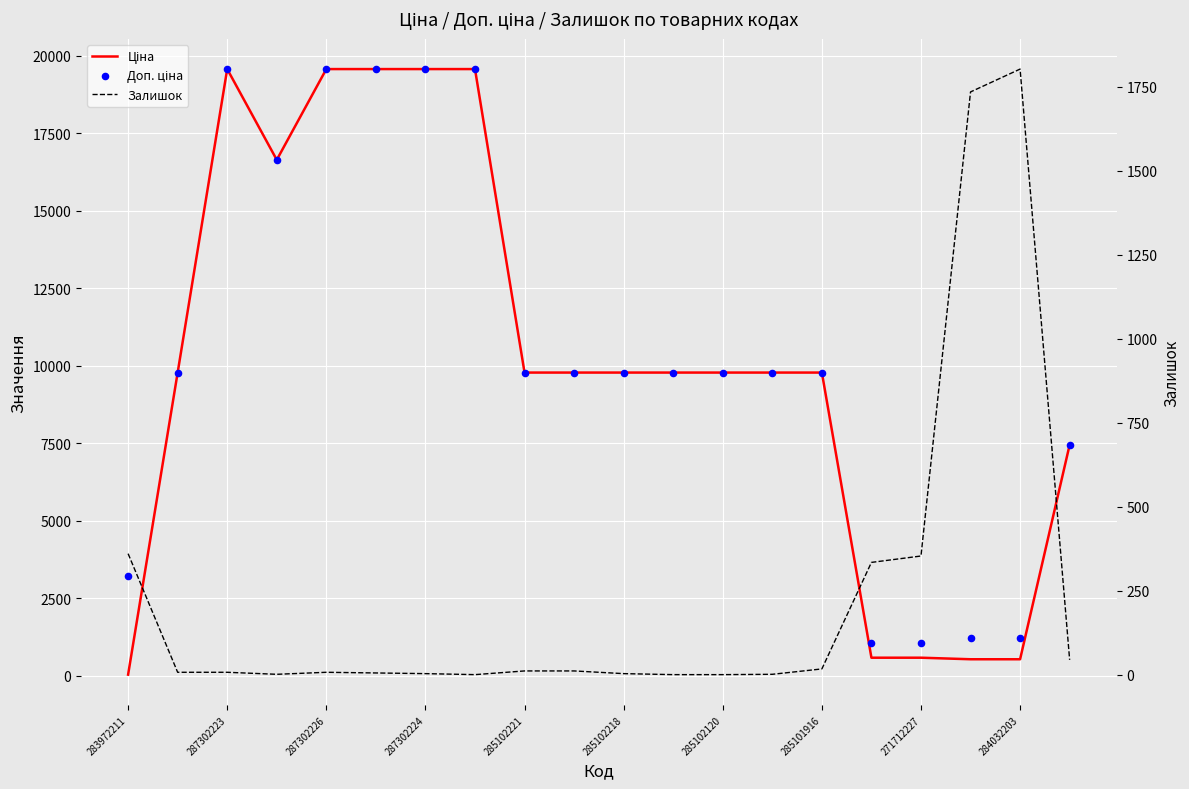

What is the total value across all series at 284032203?

3540.9